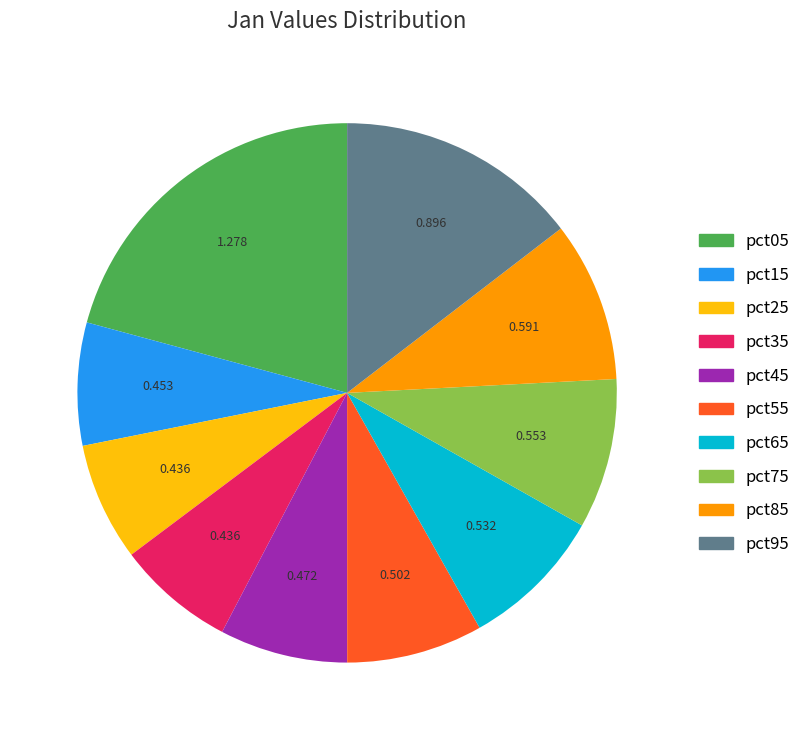

Count the number of slices in the pie.

10